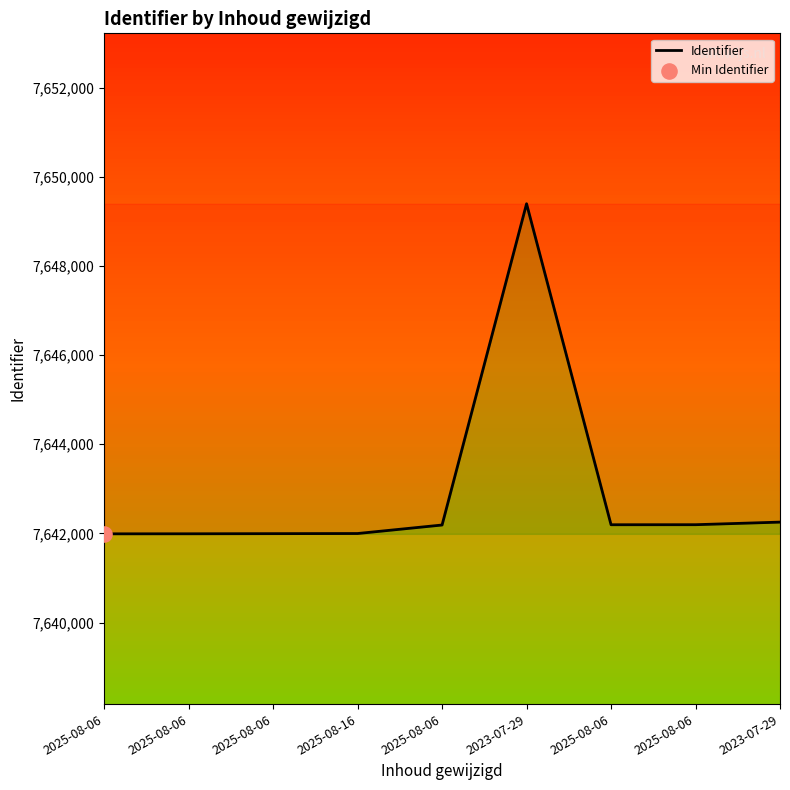

What is the change in value from 2025-08-06 to 2023-07-29?

+58